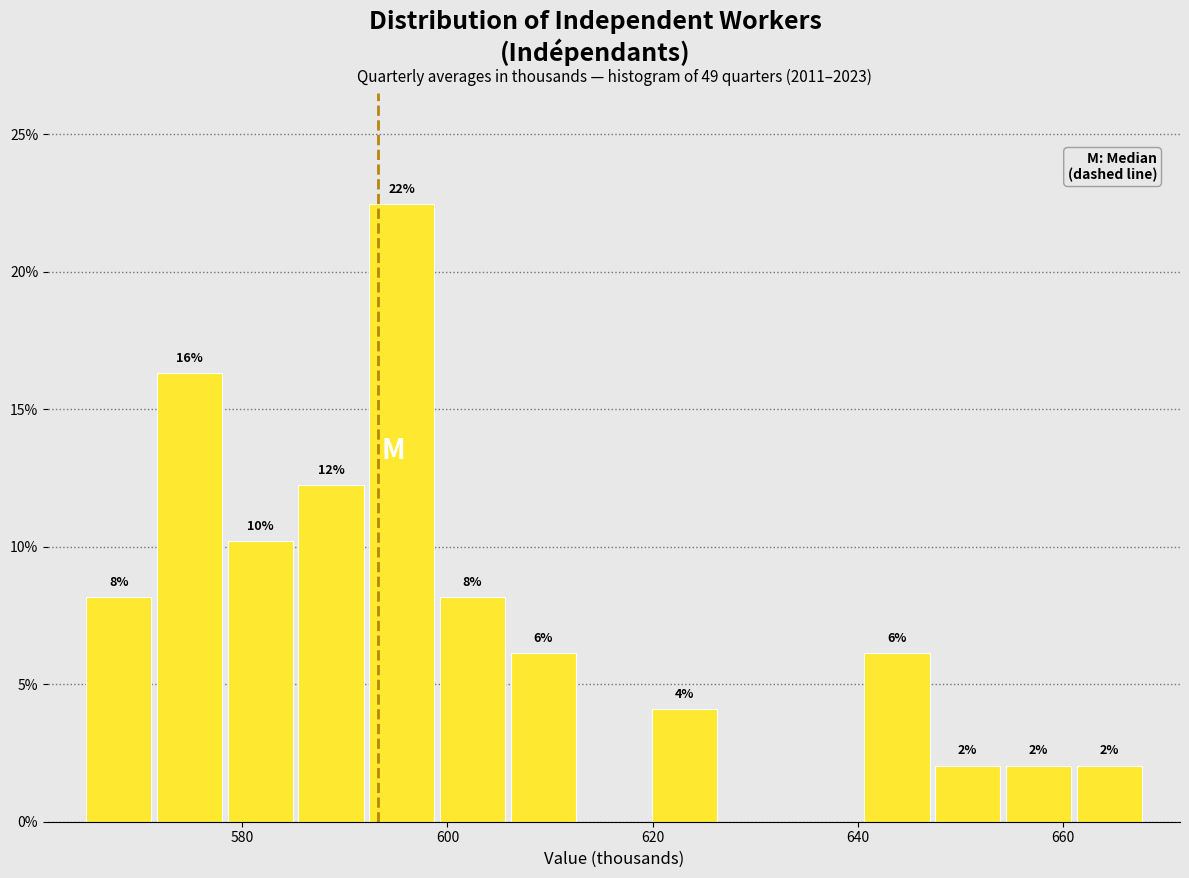

Read against the x-axis, roughly where is the centre of the tallest bar?

596